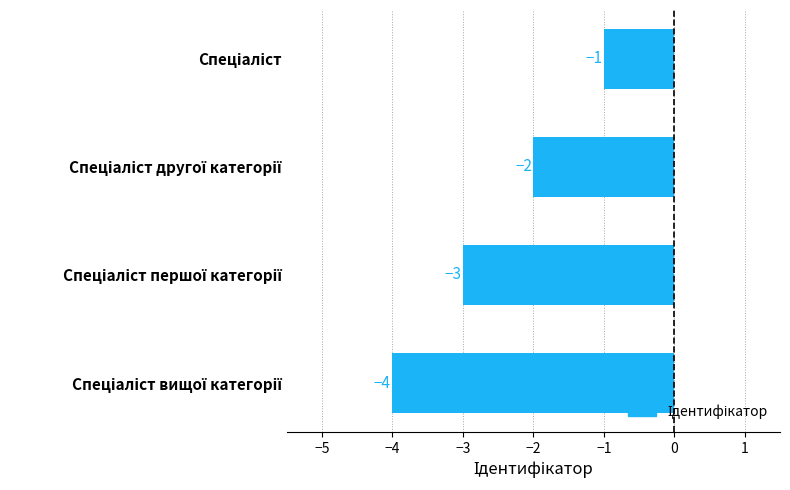

What is the sum of all values?

-10